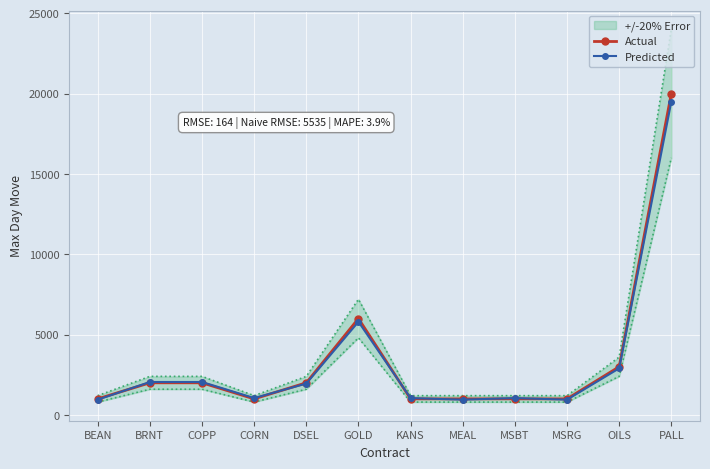

The value of Predicted at BRNT is 1145. True or false?

False